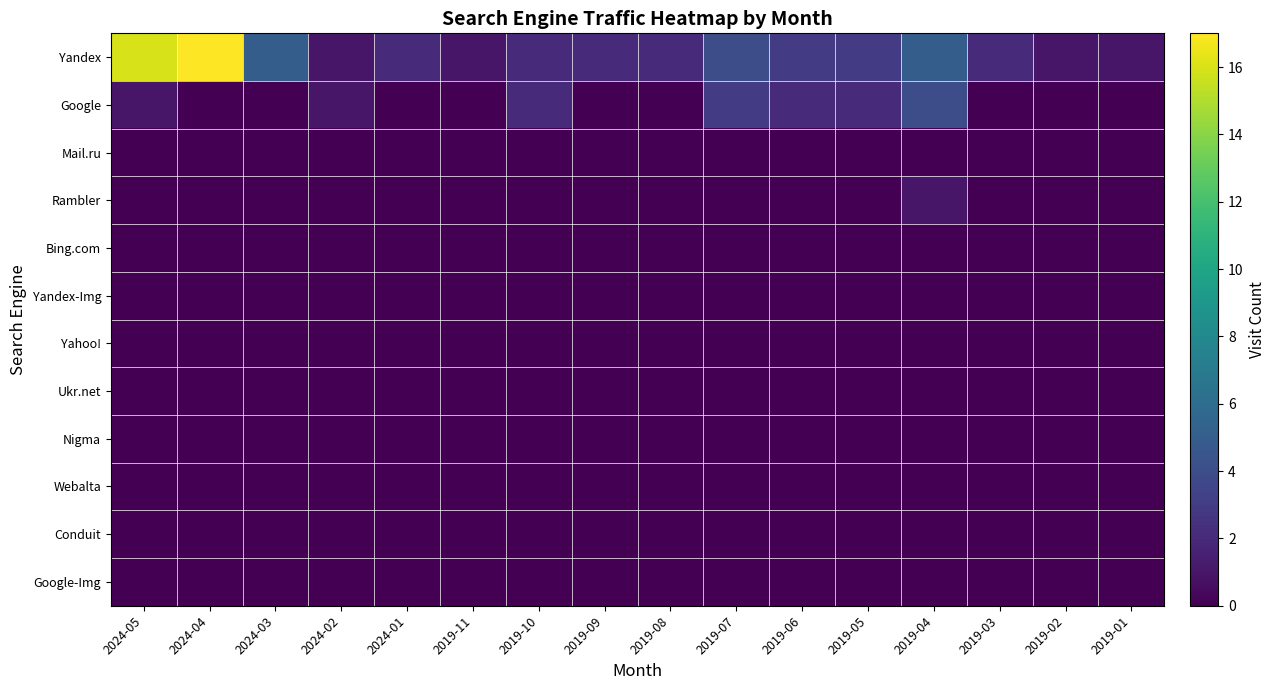

Which series has the largest total across all categories?

Yandex